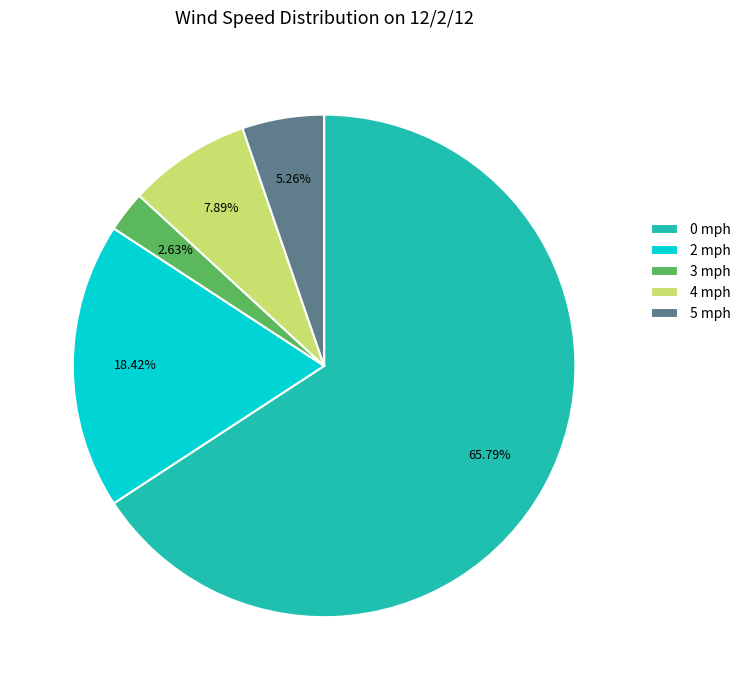

Does any single category account for the majority?

Yes